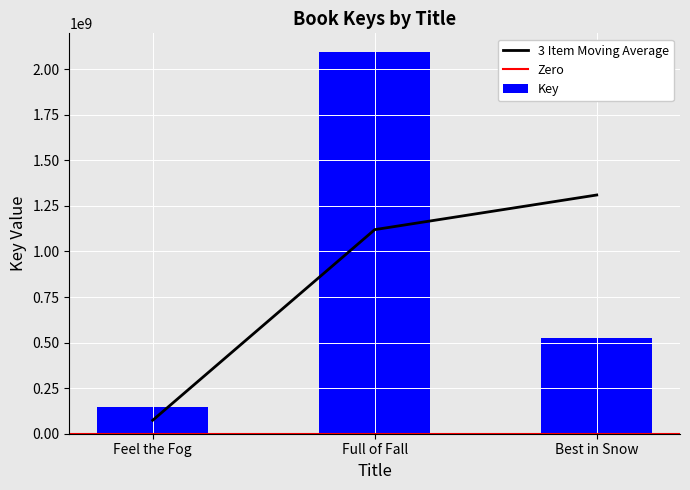

Are the bars horizontal?

No